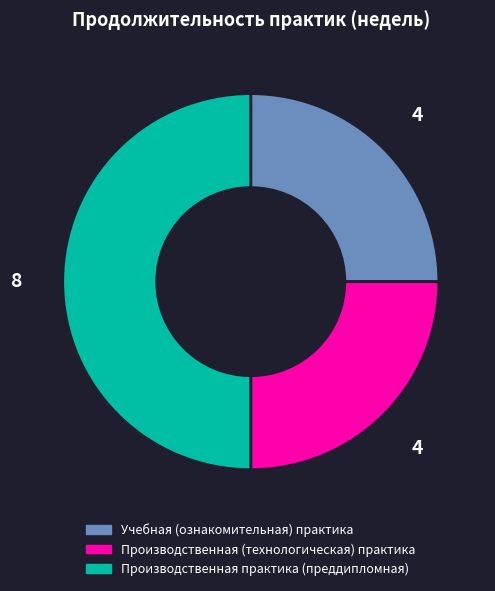

What is the largest slice in the pie chart?

Производственная практика (преддипломная)